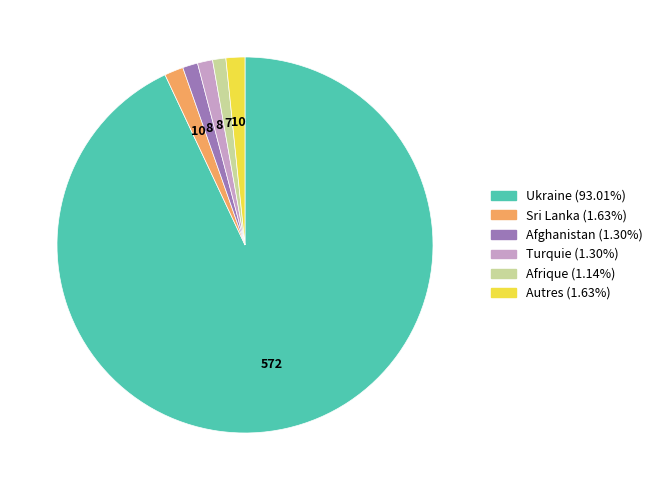

Is there any slice that represents more than half of the pie?

Yes